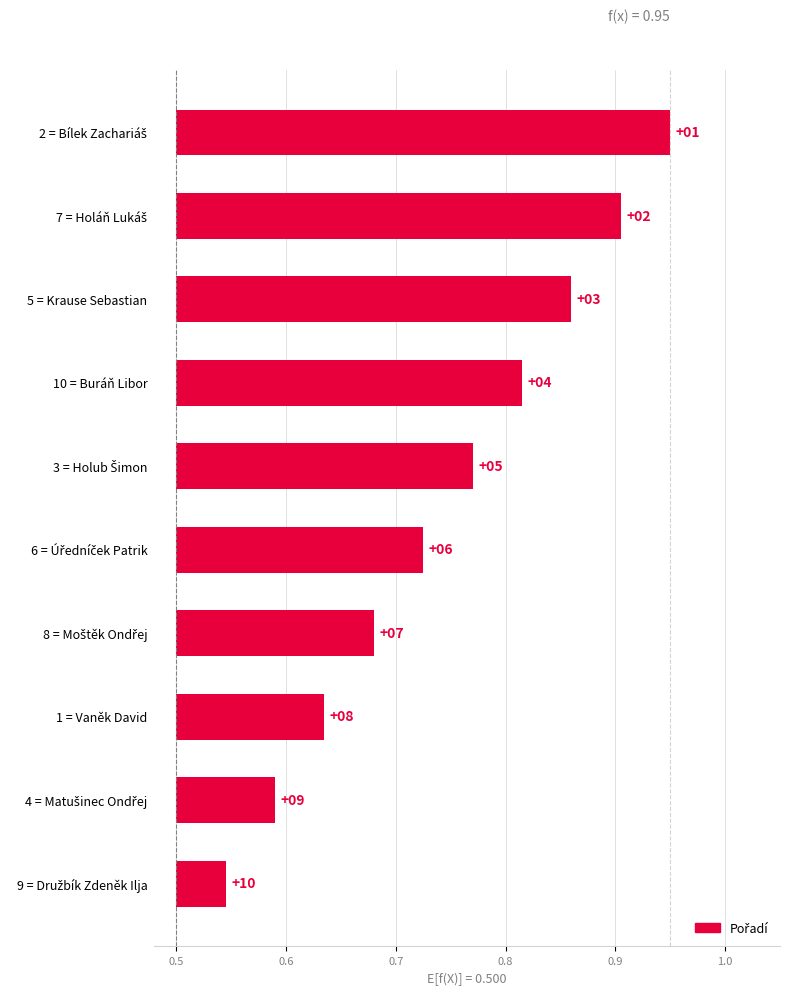

What is the difference between the values at 8 = Moštěk Ondřej and 10 = Buráň Libor?

0.1